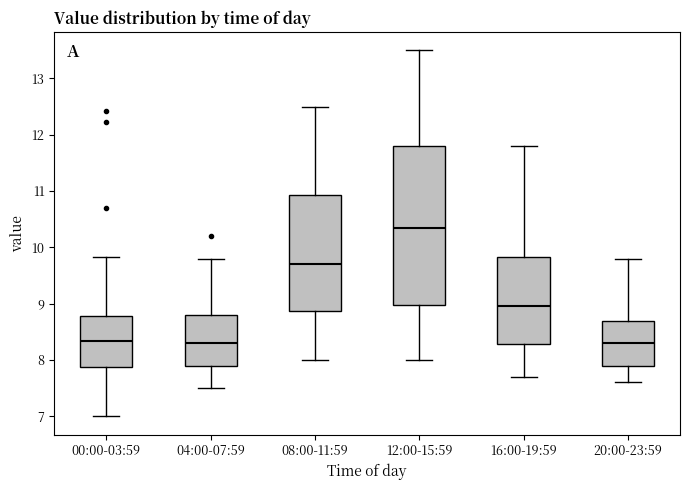

Which box has the highest median line?

12:00-15:59